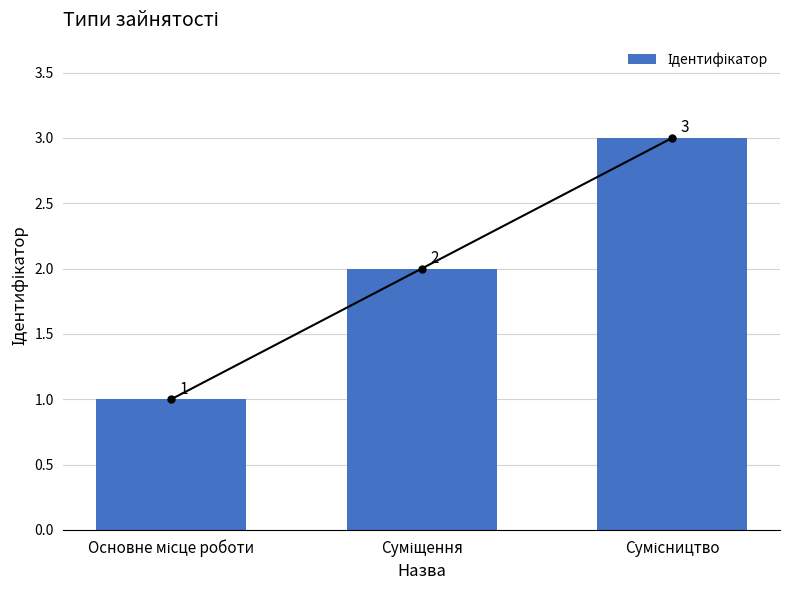

How many series are shown in this chart?

1